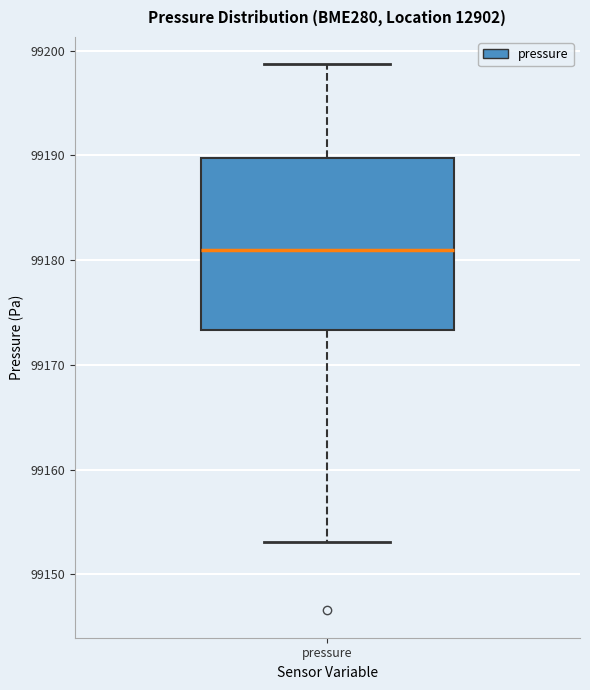

Where is the upper edge of the box for pressure on the y-axis? The values are not printed on the chart, so give them approximately, as read against the axis.

99190